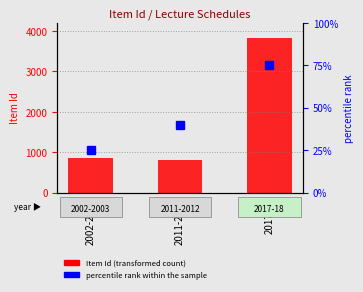

Is the value of percentile rank within the sample at 2002-2003 greater than the value of Item Id (count) at 2002-2003?

No